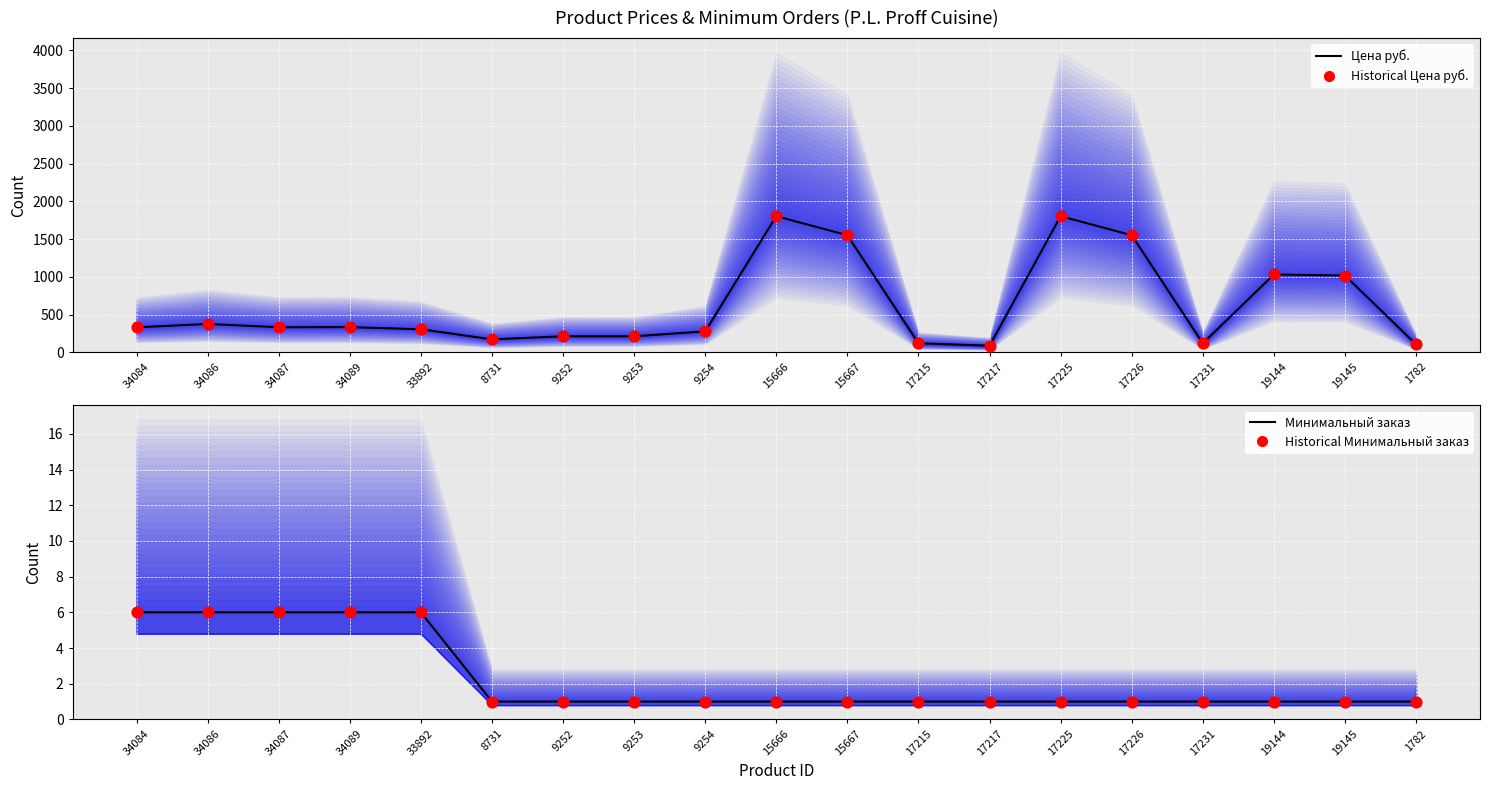

What are all the series names shown in the legend?

Цена руб., Historical Цена руб., Минимальный заказ, Historical Минимальный заказ